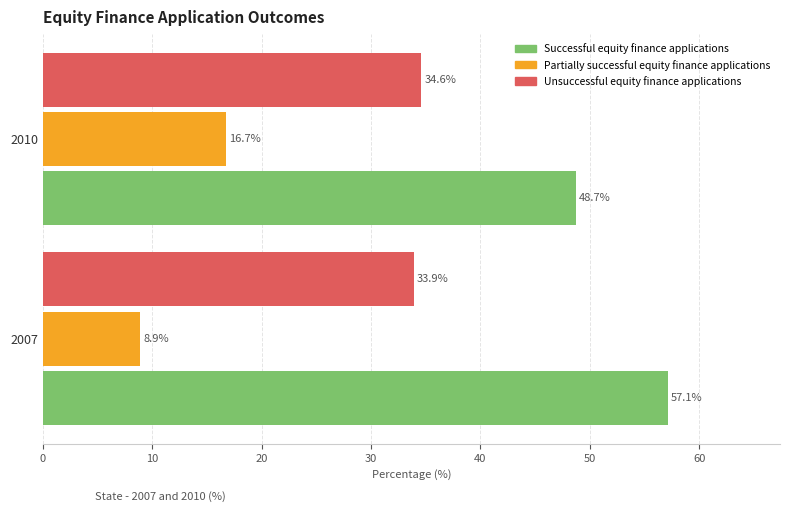

At which category is the sum across all series the highest?

2010